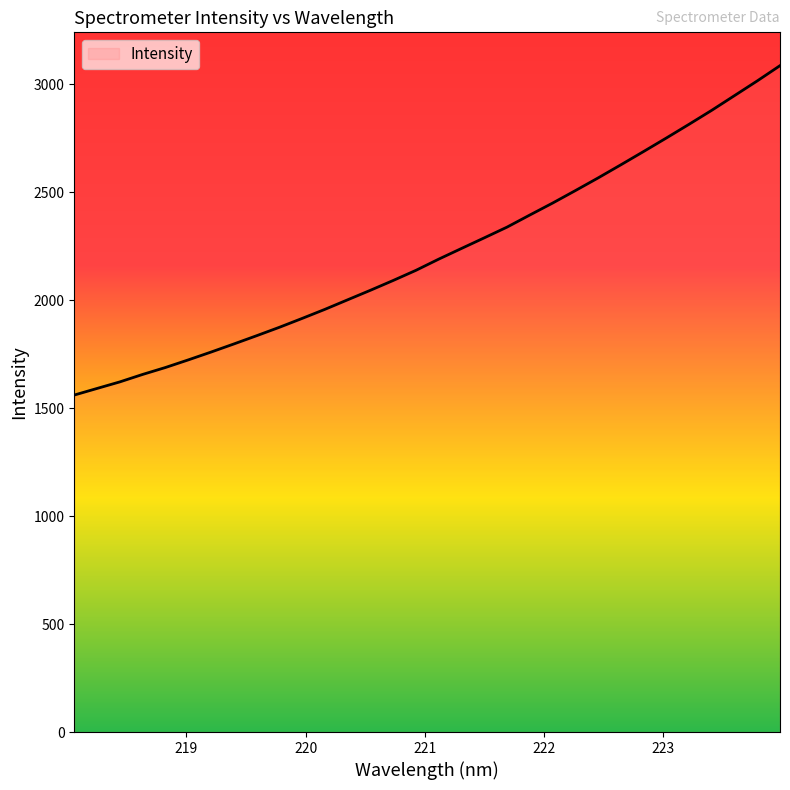

What is the smallest value displayed?

1560.9